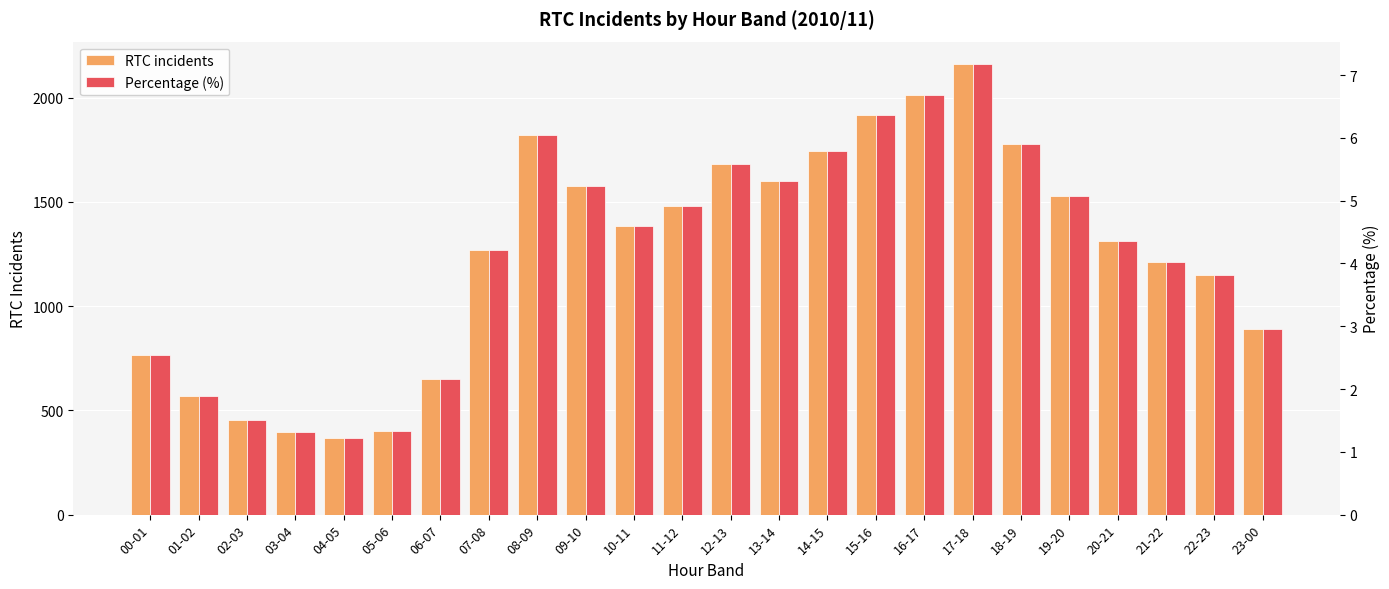

True or false: RTC incidents has a value of 2078.8 at 10-11.

False